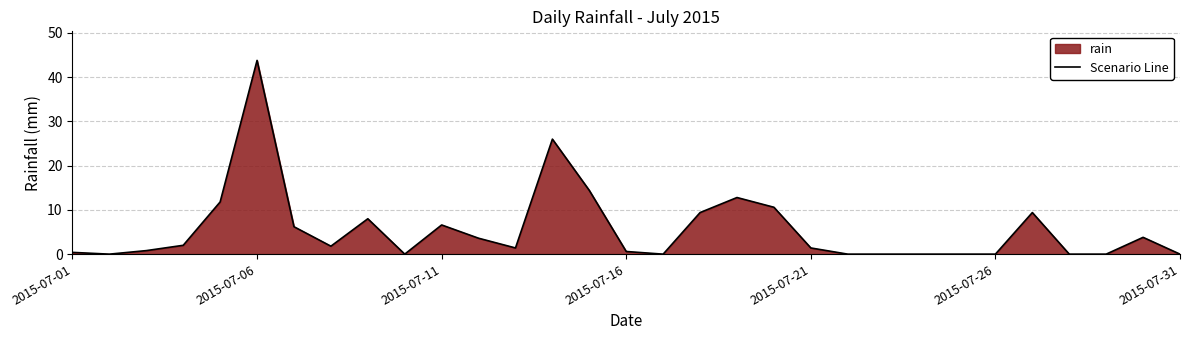

Count the number of values greater than 1.

17